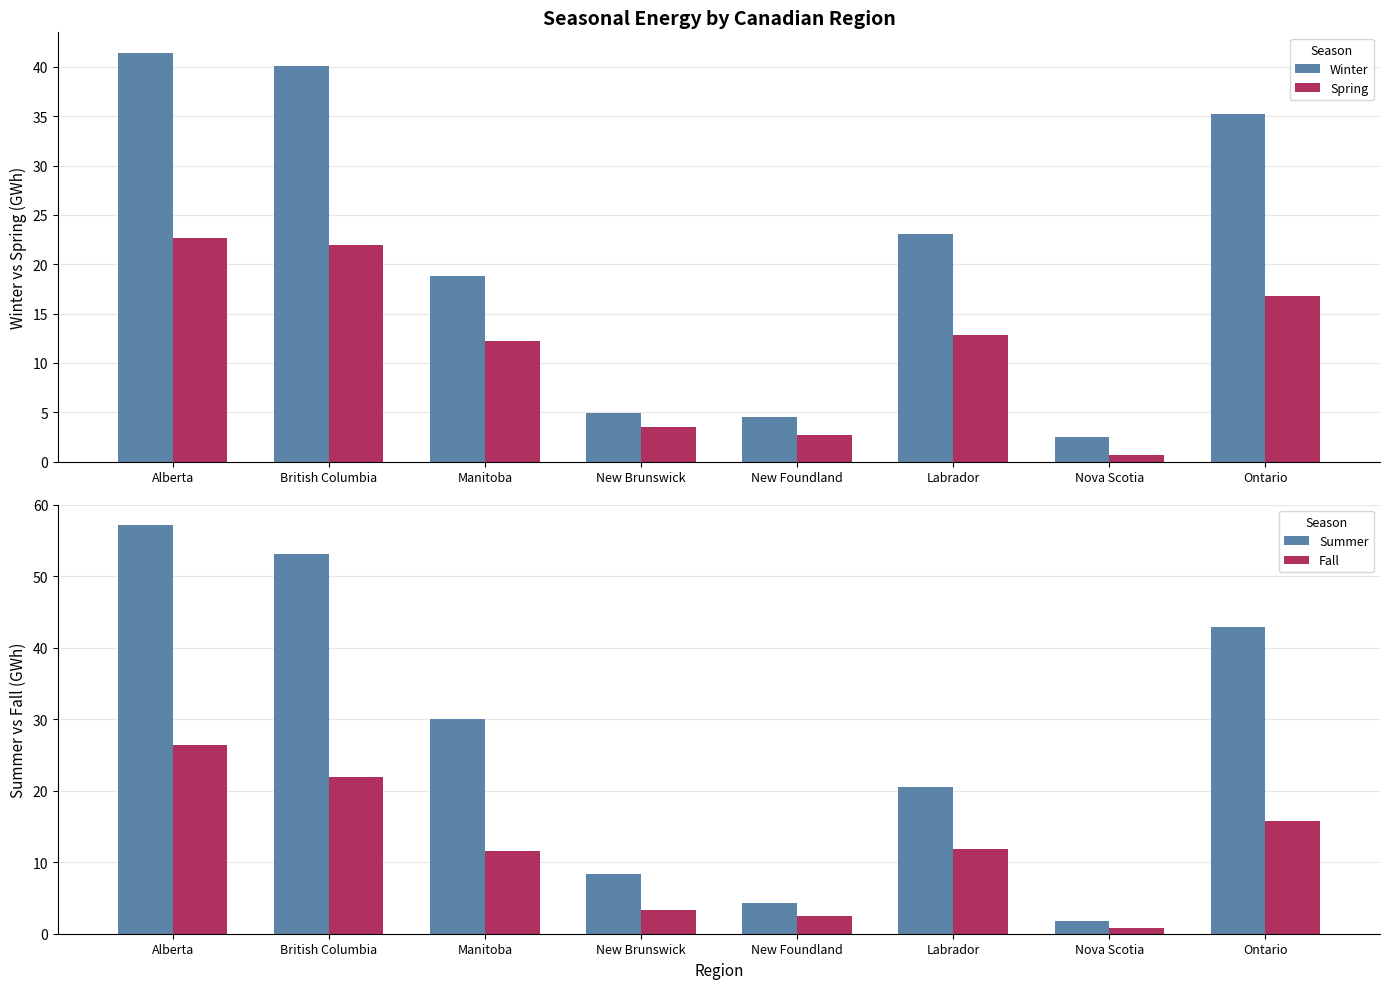

True or false: Fall has a value of 11.5 at Manitoba.

True